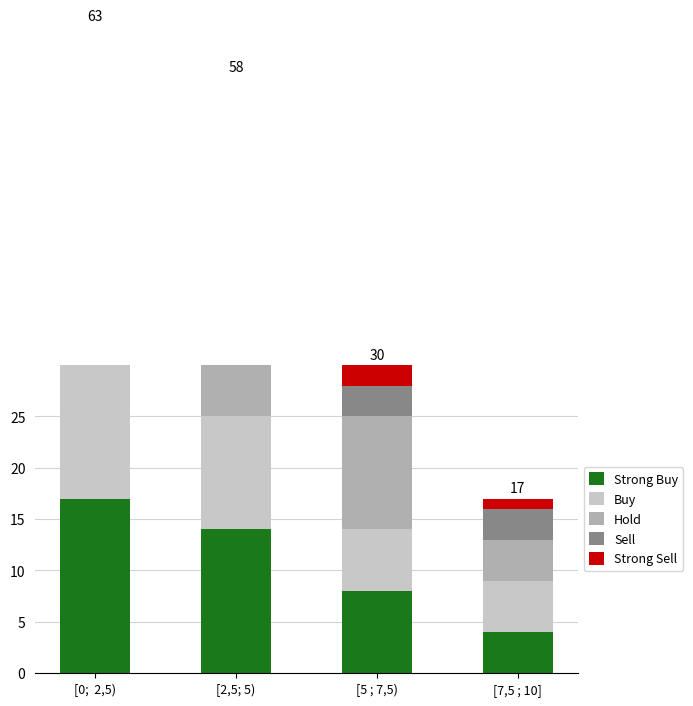

What is the smallest value displayed?

1